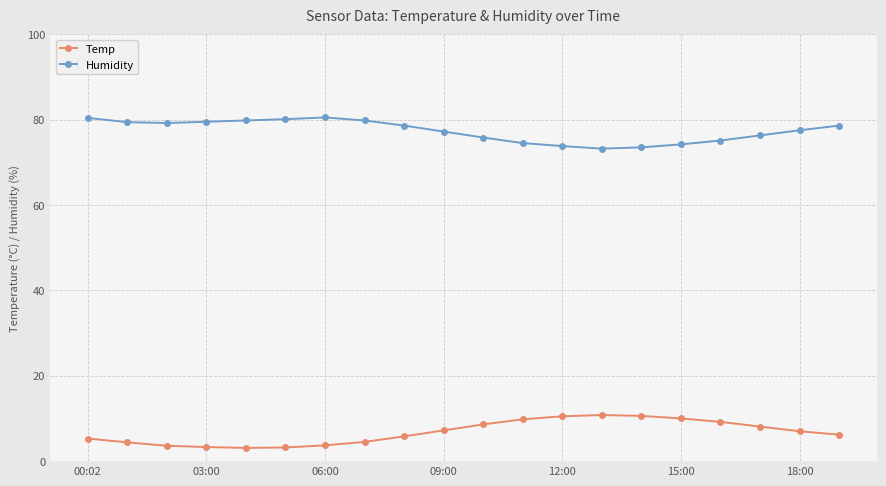

What is the highest value of the Temp series?

10.8